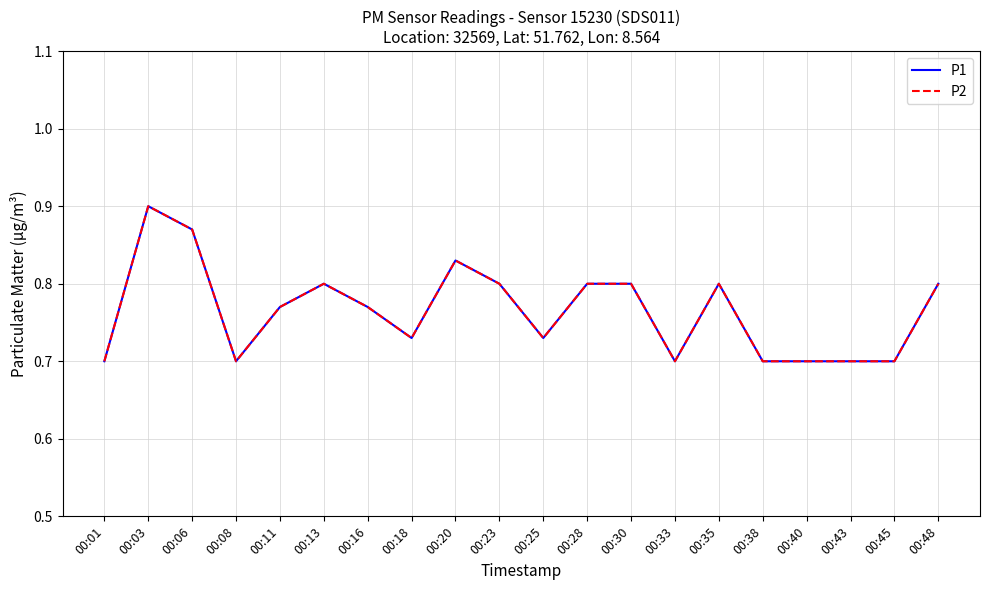

Where is the first local minimum for P2?

00:08